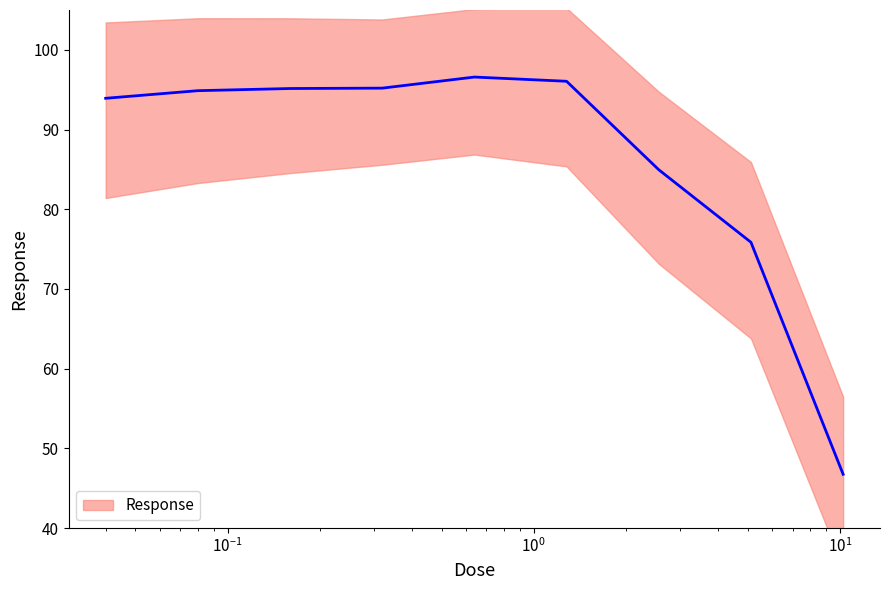

What is the maximum value shown in the chart?

96.6